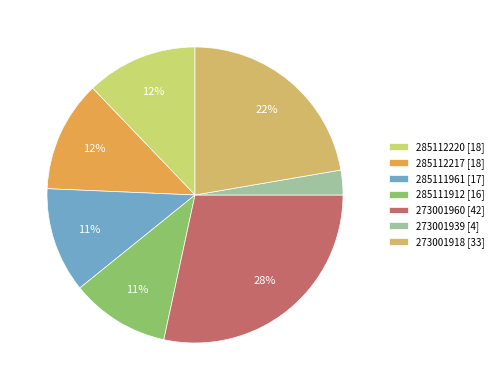

Is 285111912 the majority of the pie?

No